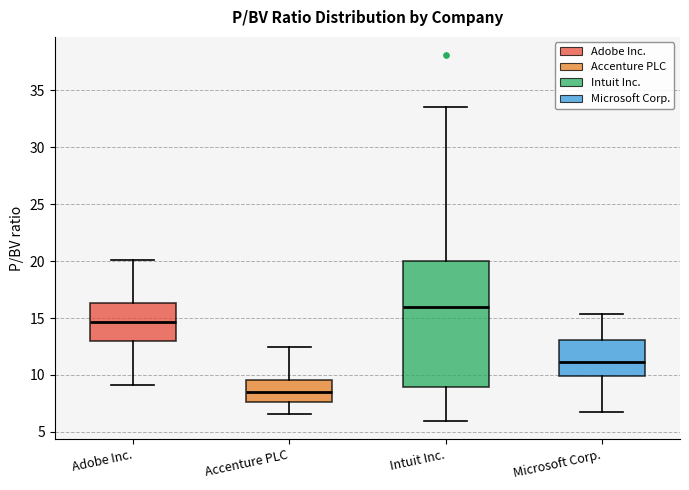

Which box has the highest median line?

Intuit Inc.